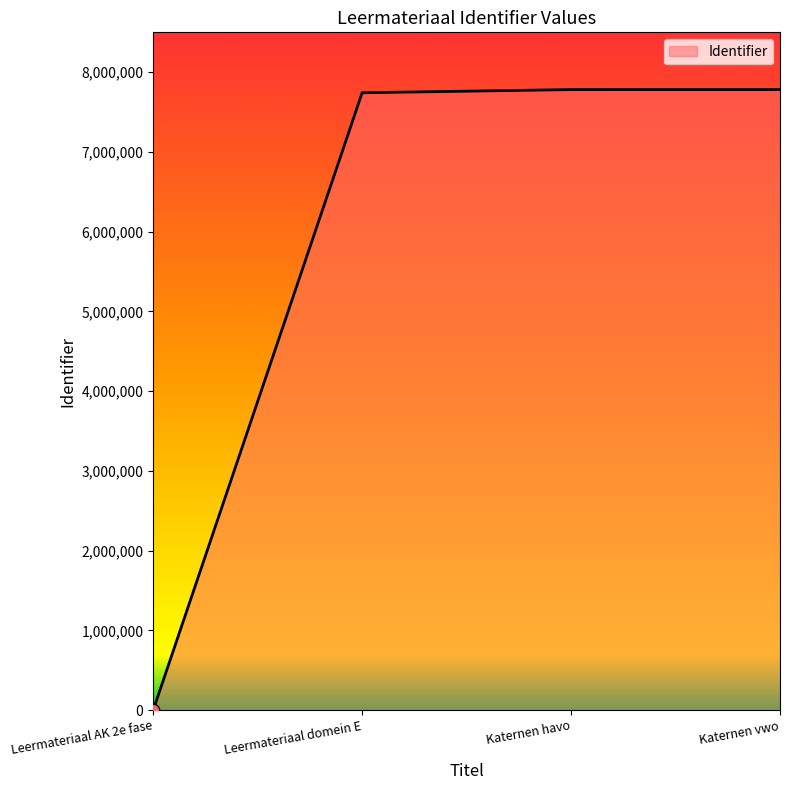

What is the change in value from Leermateriaal AK 2e fase to Katernen vwo?

+7781860